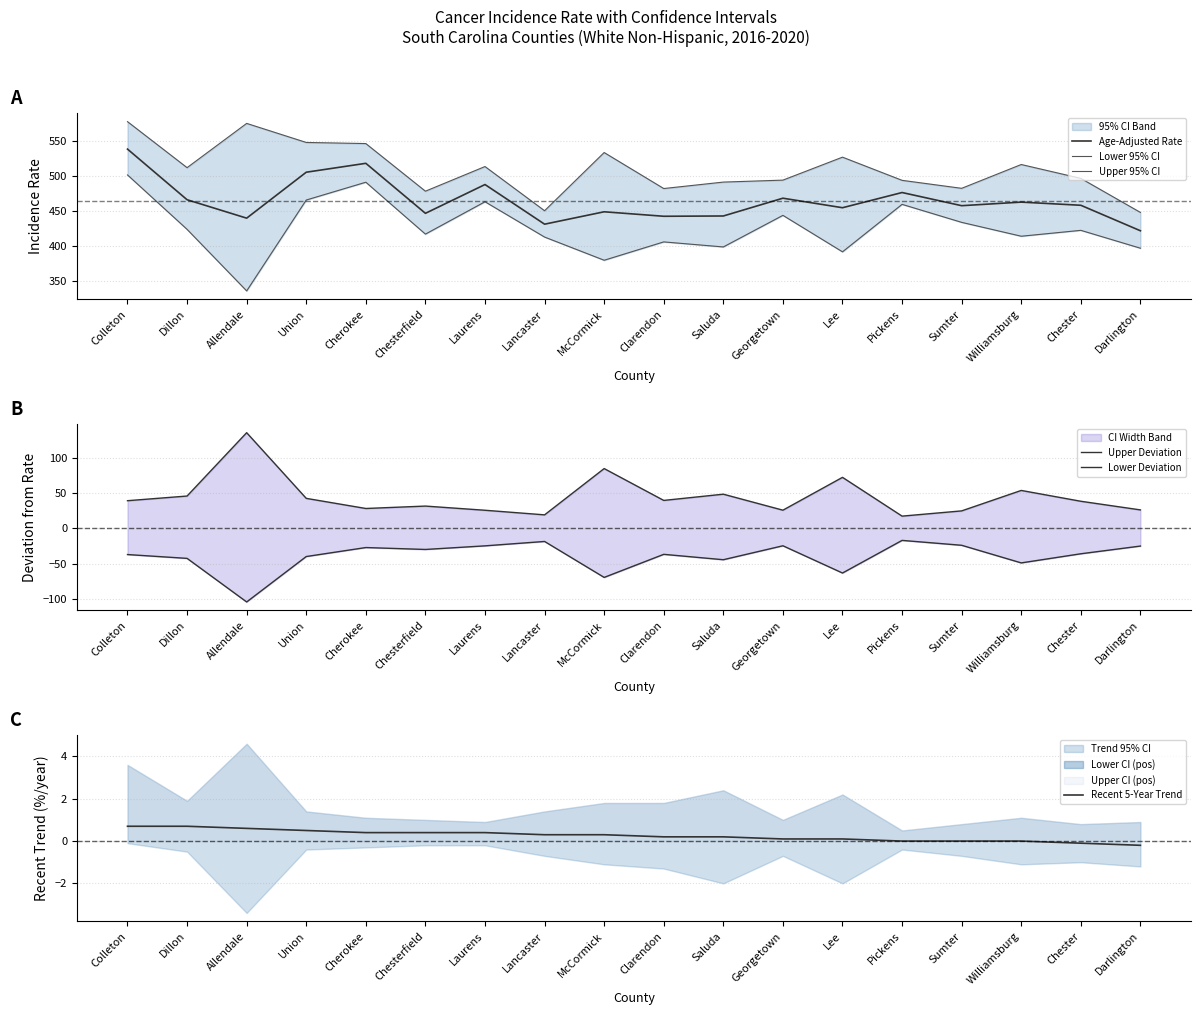

Rank the series by their maximum value, from lowest to highest.

Lower Deviation, Recent 5-Year Trend, Upper Deviation, Lower 95% CI, Age-Adjusted Rate, Upper 95% CI